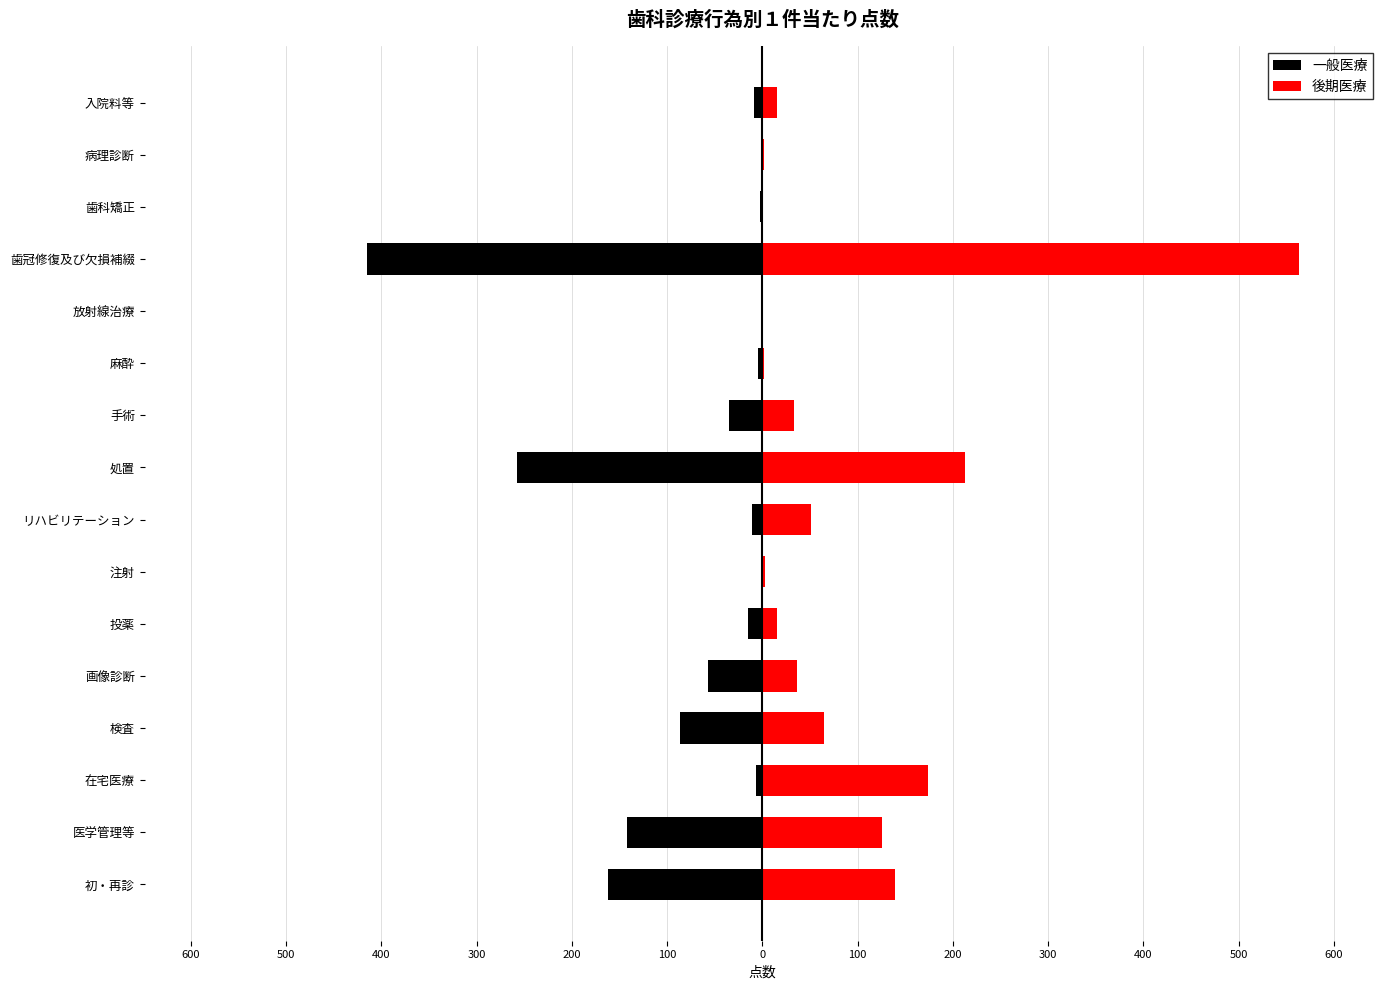

What are all the series names shown in the legend?

一般医療, 後期医療